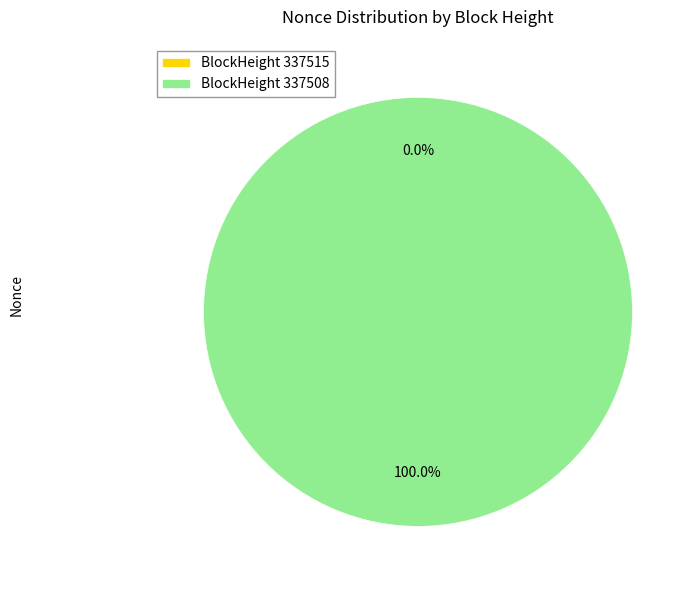

Does 337508 account for over 50% of the chart?

Yes